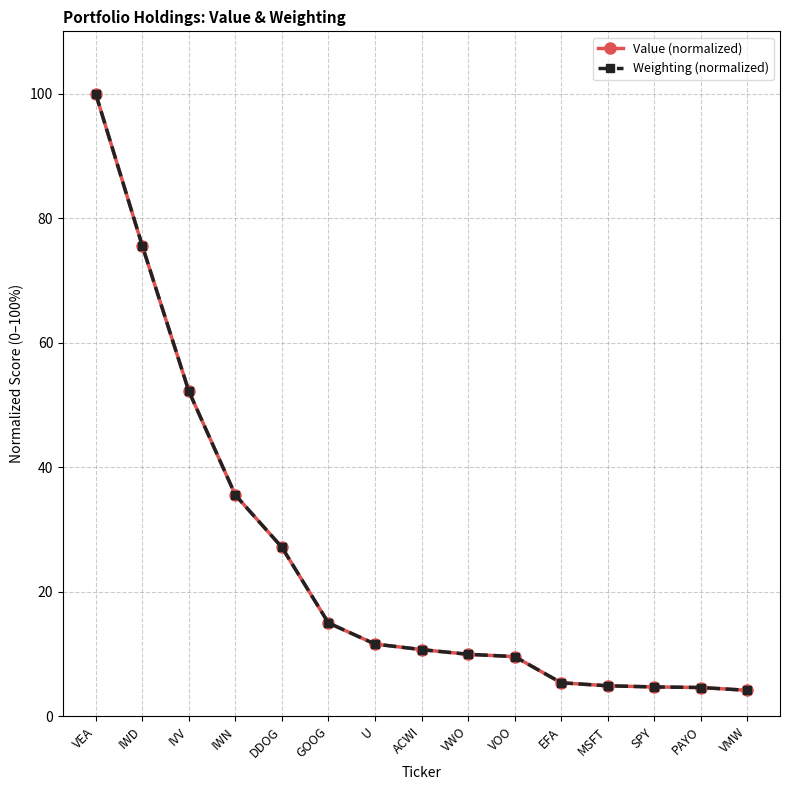

Where does the Weighting (normalized) series first go above 10?

VEA